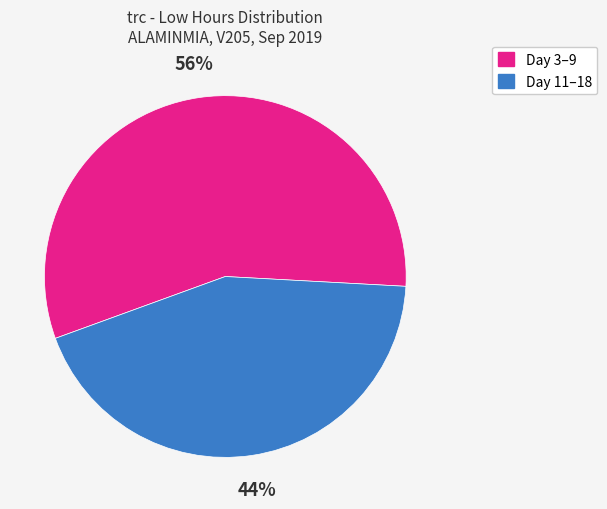

To the nearest percent, what is the average slice percentage?

50%